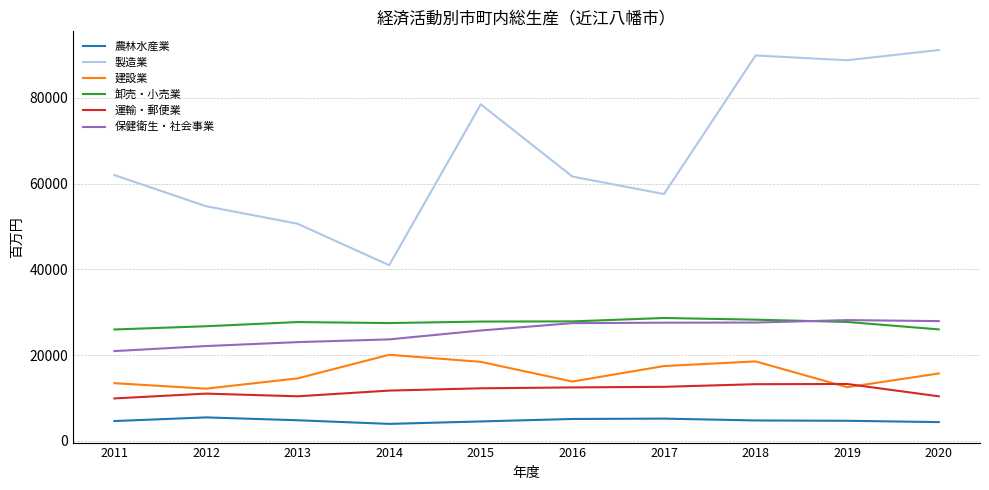

Which category has the highest value across all series?

2020